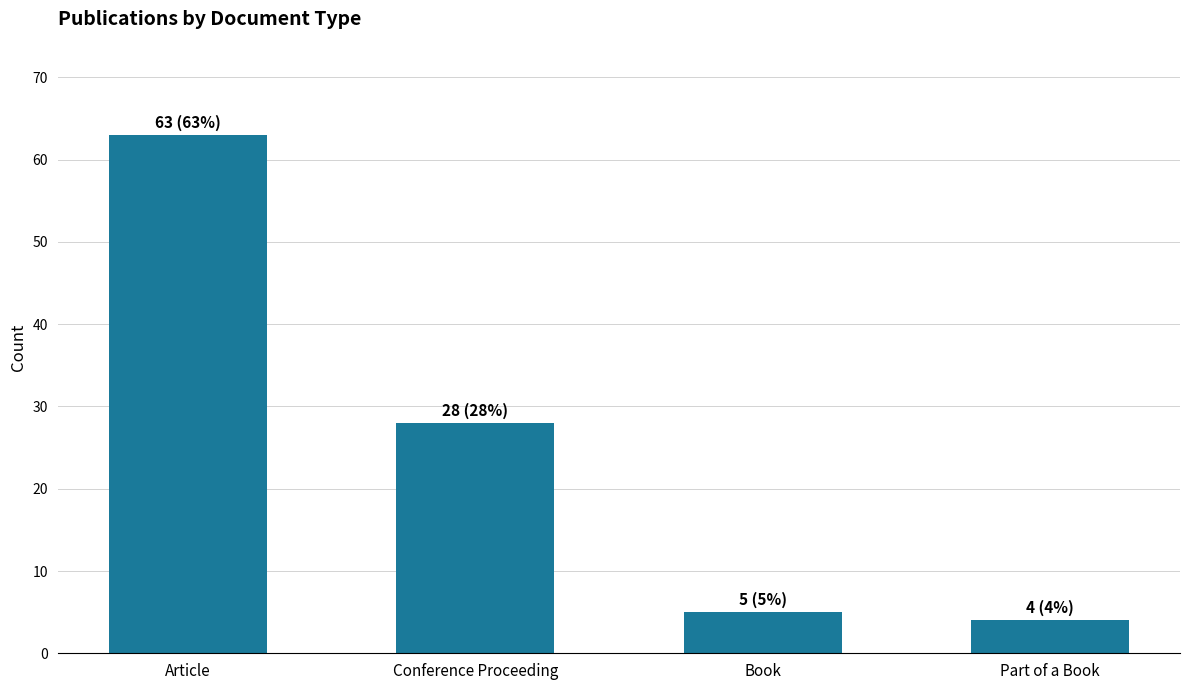

The value at Conference Proceeding is 28. True or false?

True